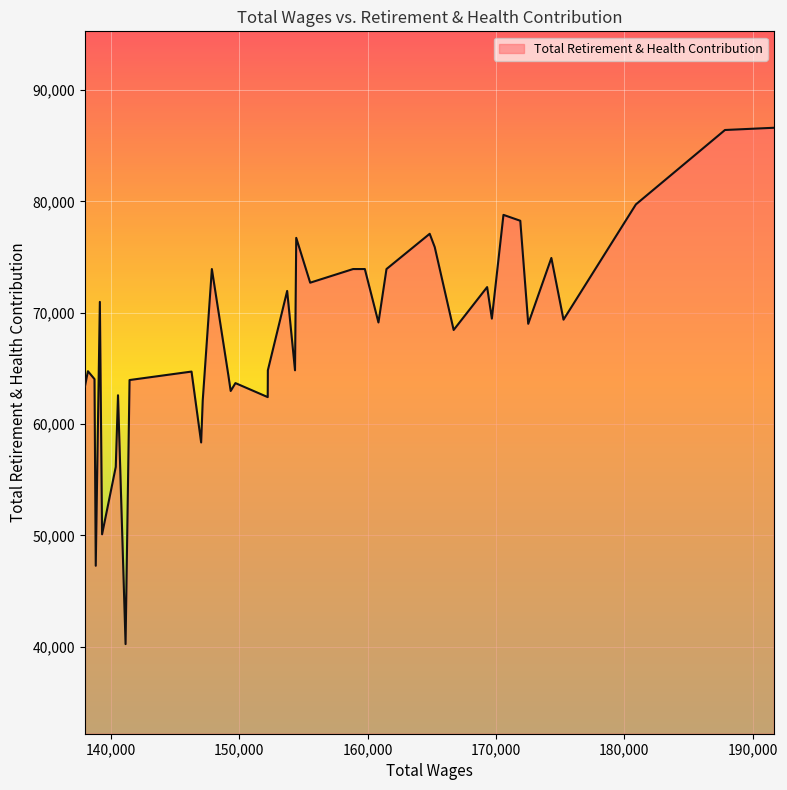

True or false: there are more than 2 points higher than both neighbors.

True